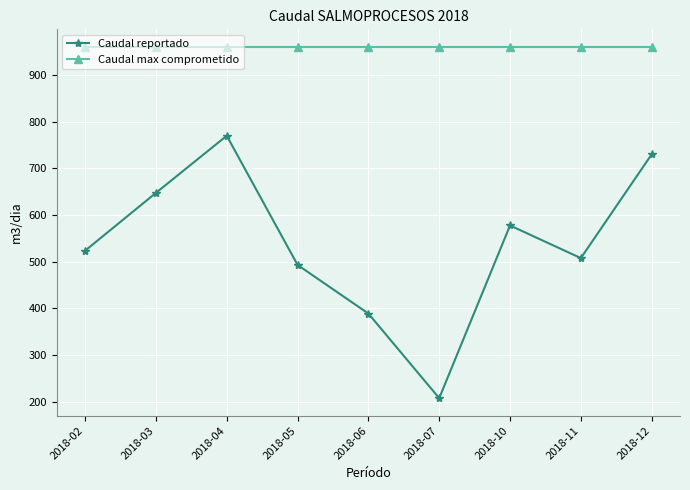

Between 2018-04 and 2018-05, which series saw the biggest shift?

Caudal reportado